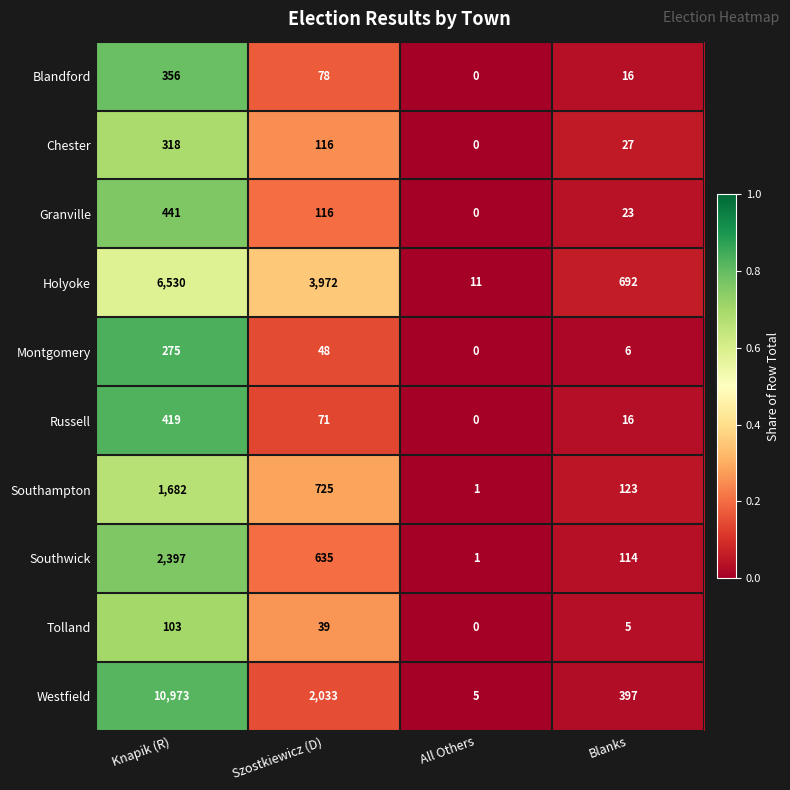

Which series has the largest total across all categories?

Westfield